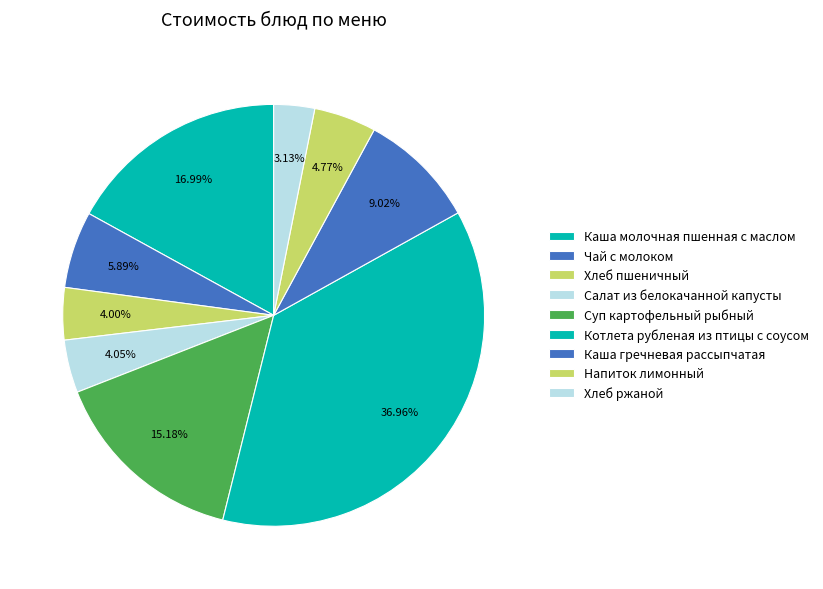

What is the change in value from Чай с молоком to Салат из белокачанной капусты?

-1.7